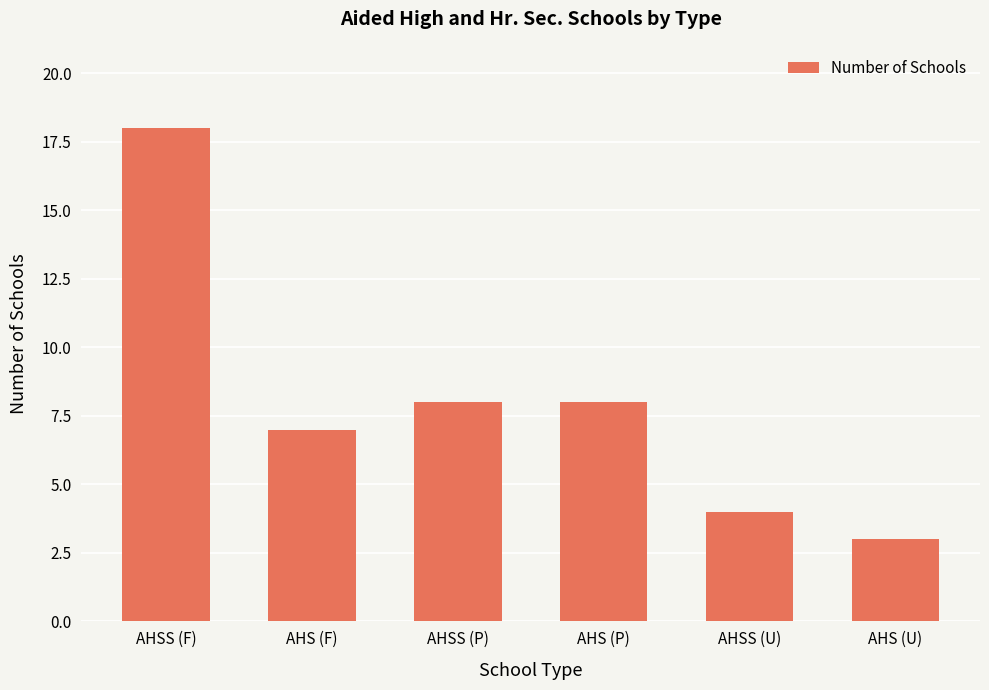

What is the value of the 3rd bar from the left?

8